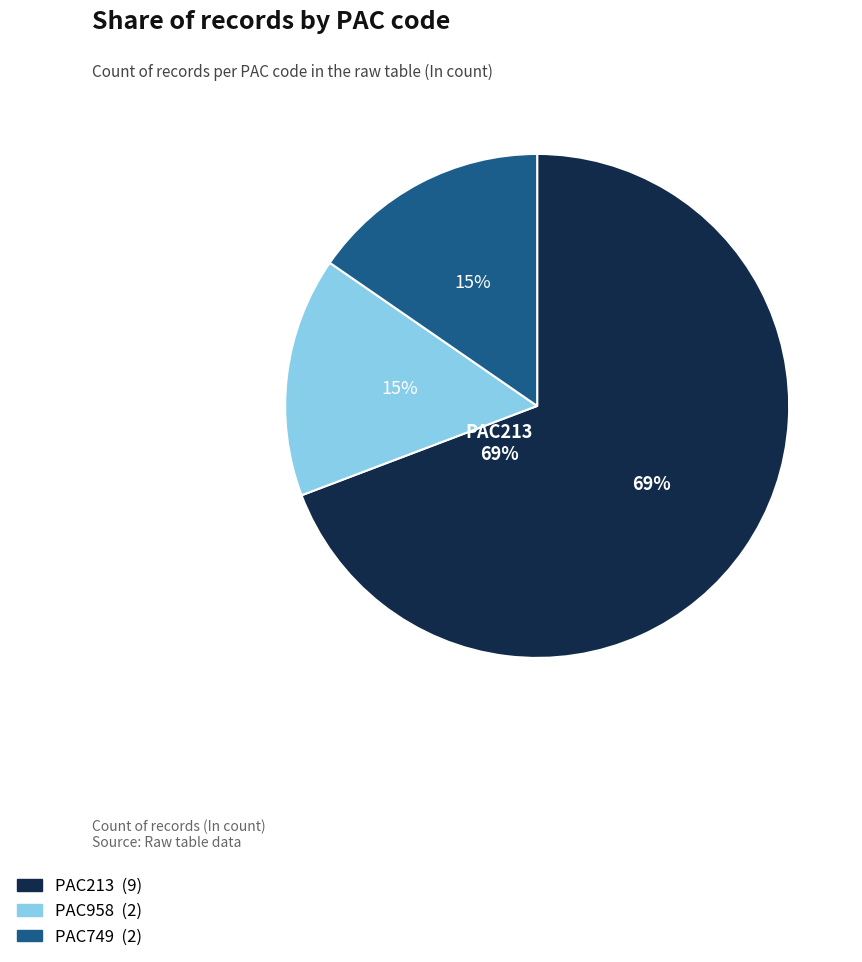

Rank the categories by value from highest to lowest.

PAC213, PAC958, PAC749